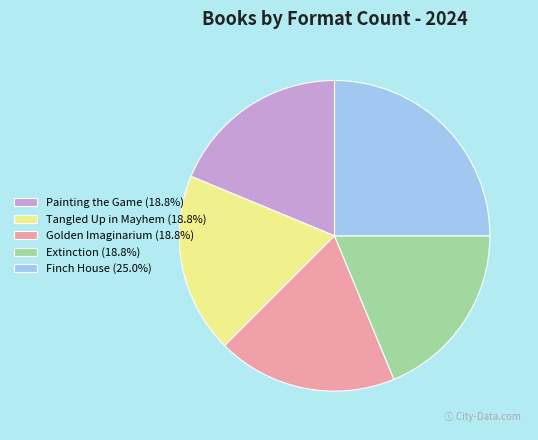

How many segments does this pie chart have?

5